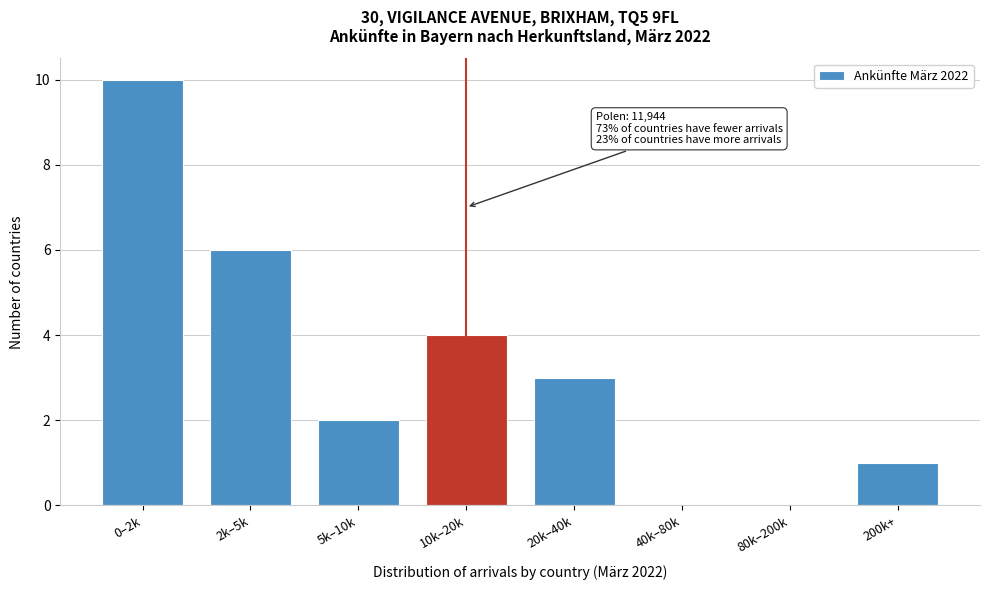

Reading left to right, transcribe all the data shown in this chart.

0–2k=10	2k–5k=6	5k–10k=2	10k–20k=4	20k–40k=3	40k–80k=0	80k–200k=0	200k+=1